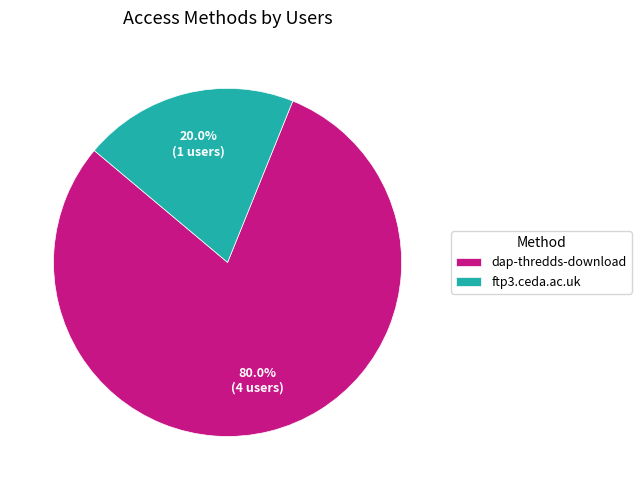

The dap-thredds-download slice represents 92% of the pie. True or false?

False